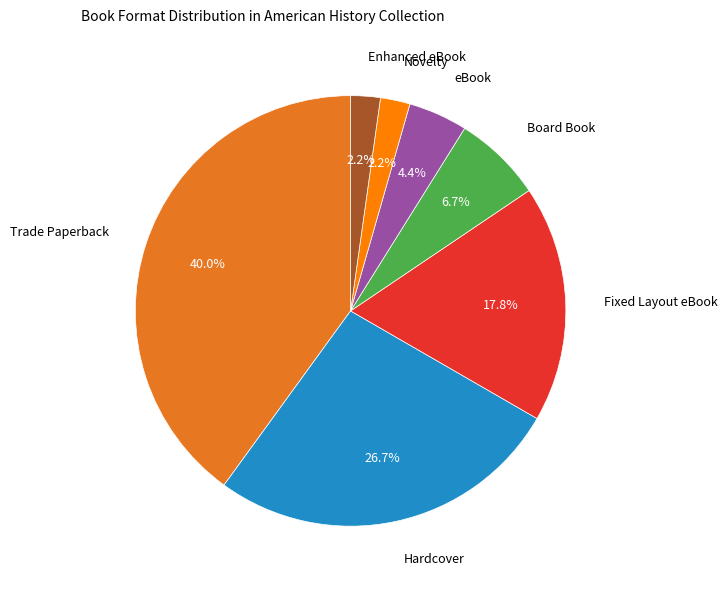

Does any single category account for the majority?

No